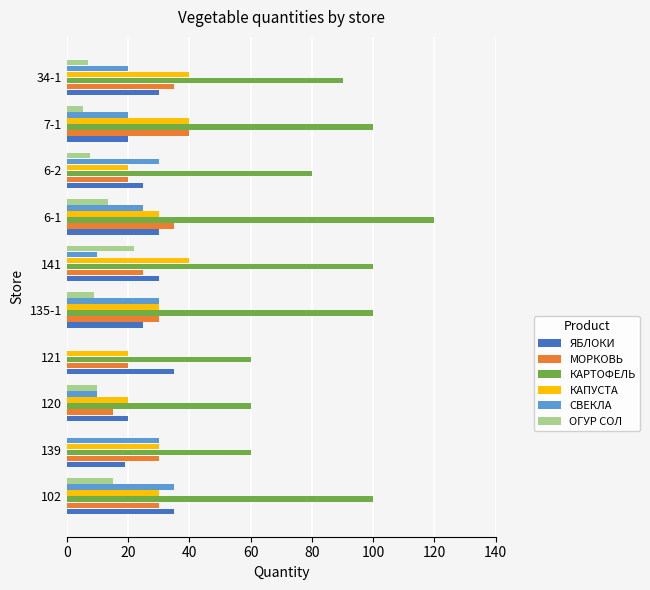

What is the sum of the ОГУР СОЛ values at 102 and 139?

15.0